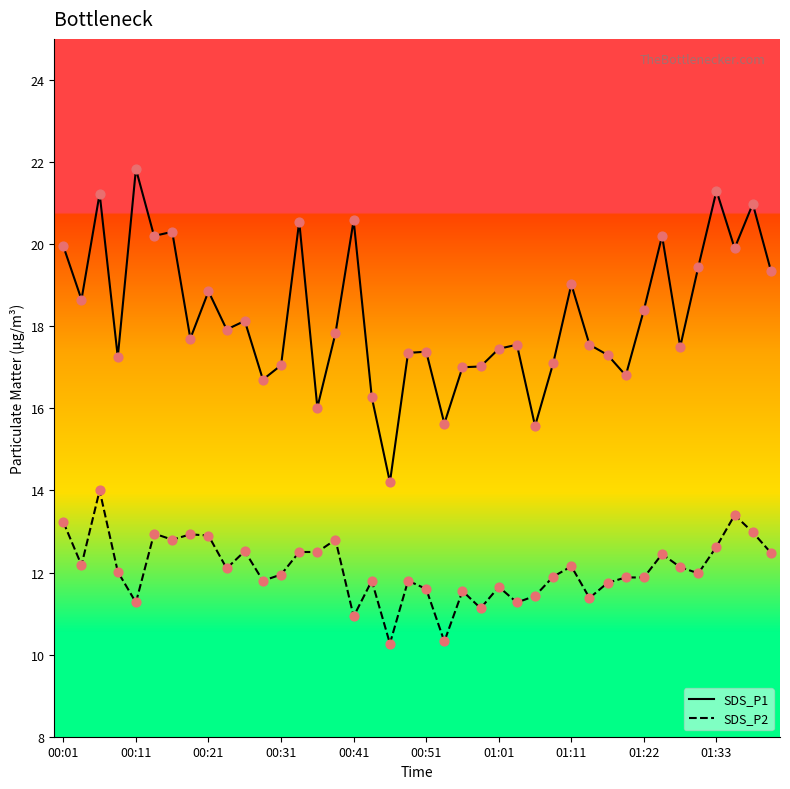

Which series has the widest spread of values?

SDS_P1